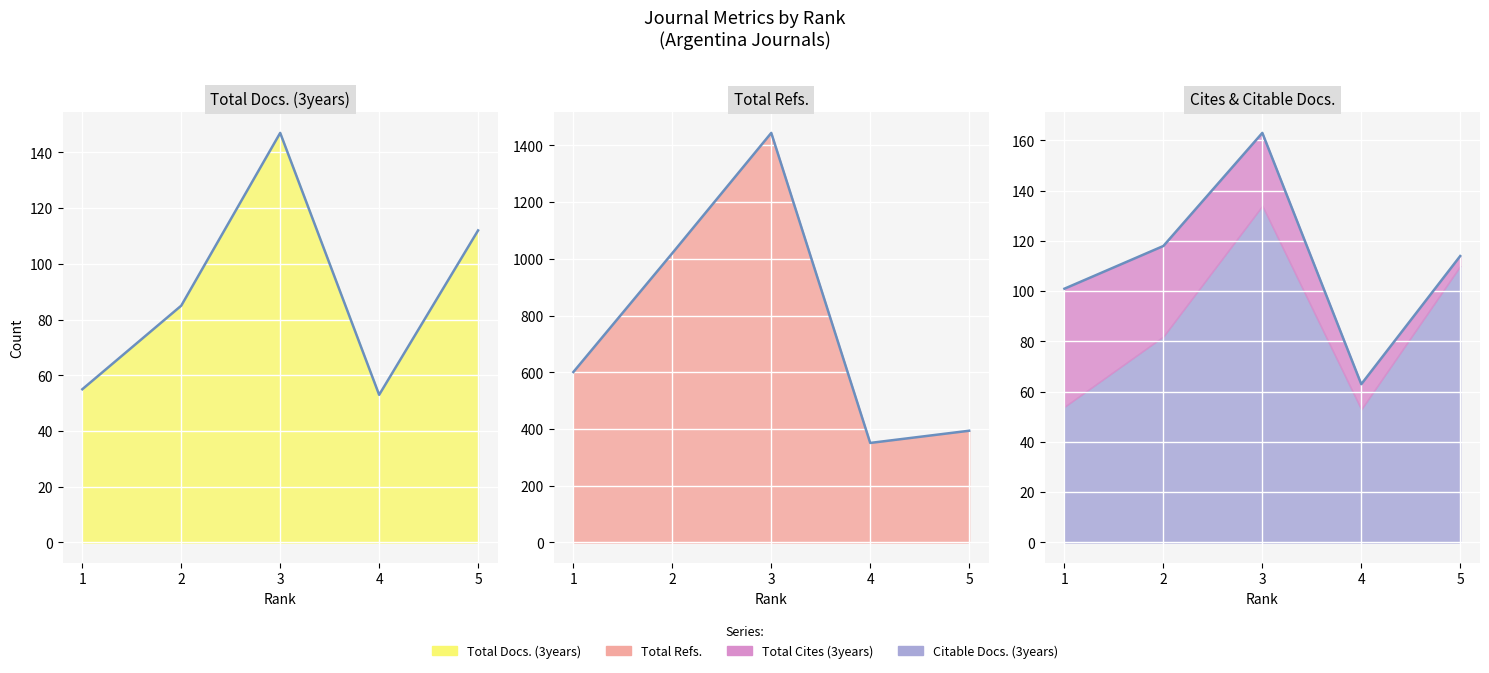

Where does the Total Docs. (3years) series first go above 85?

3